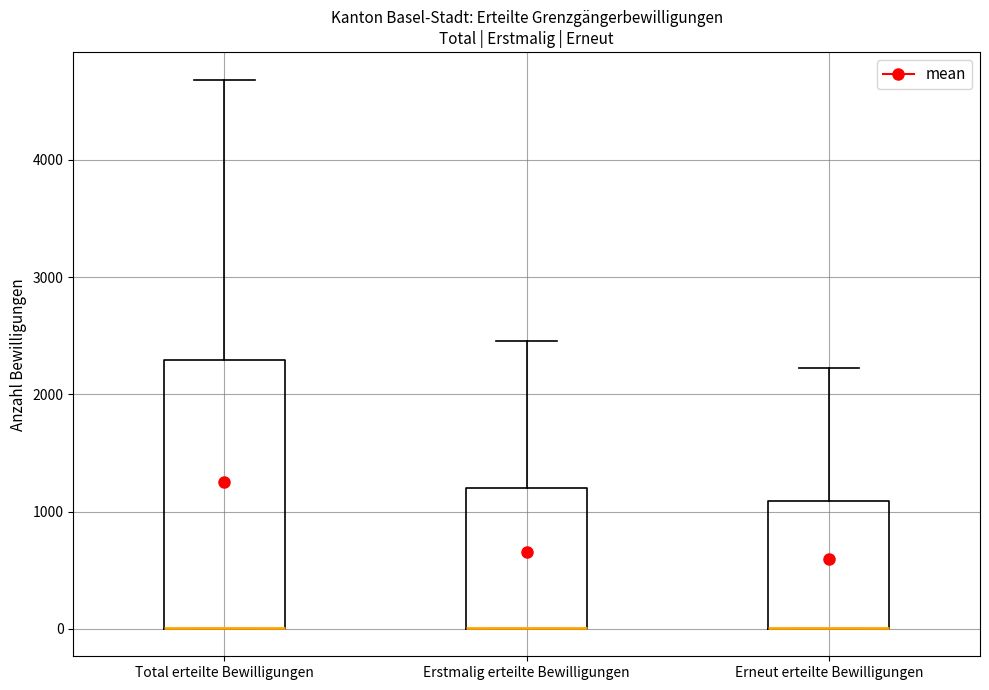

Where is the lower edge of the box for Total erteilte Bewilligungen on the y-axis? The values are not printed on the chart, so give them approximately, as read against the axis.

0